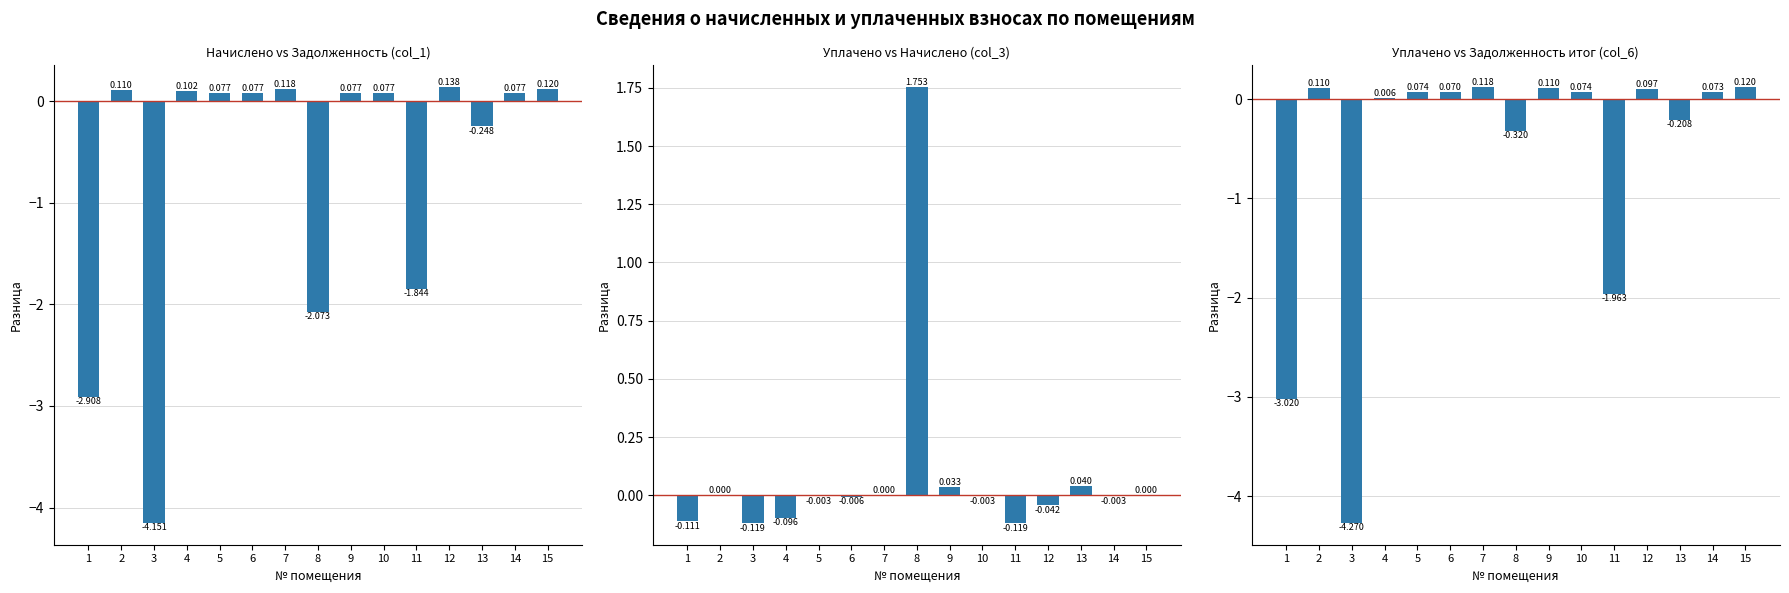

At which label does Уплачено vs Начислено (col_3) first exceed 0?

8